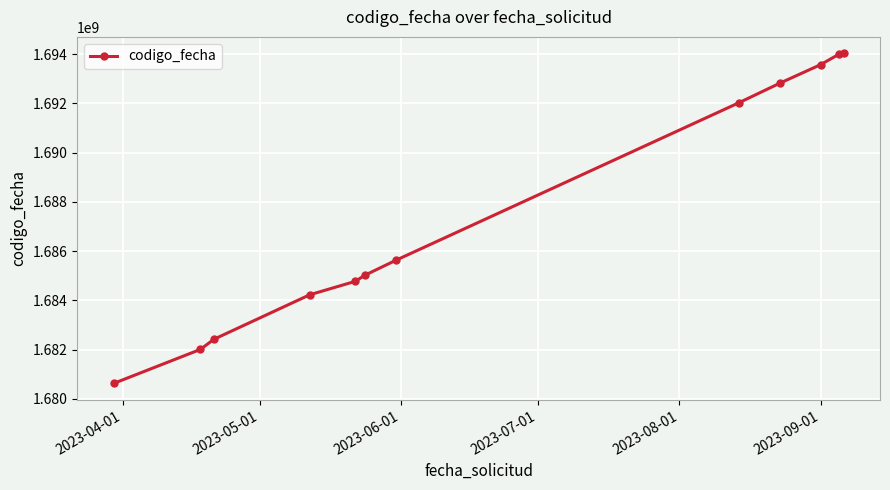

True or false: the data has more than 2 interior local peaks.

False